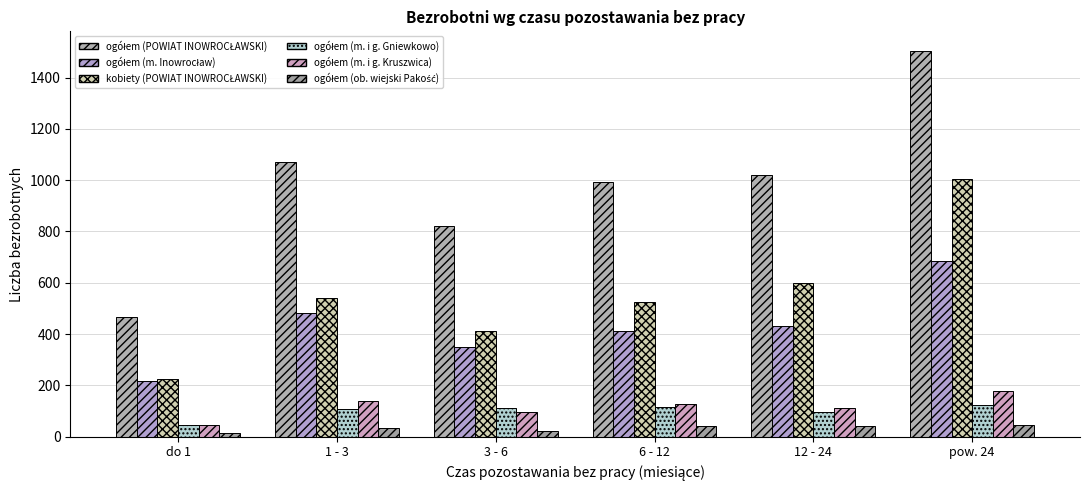

At pow. 24, list the series in order from largest to smallest.

ogółem (POWIAT INOWROCŁAWSKI), kobiety (POWIAT INOWROCŁAWSKI), ogółem (m. Inowrocław), ogółem (m. i g. Kruszwica), ogółem (m. i g. Gniewkowo), ogółem (ob. wiejski Pakość)